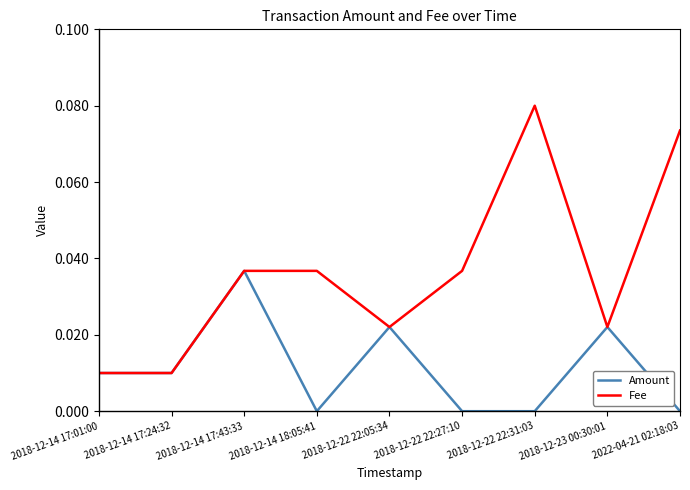

What is the sum of all Fee values?

0.3